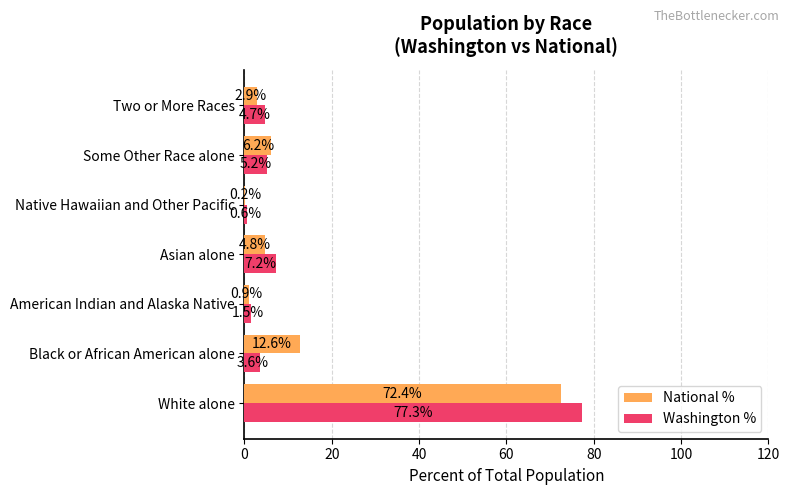

Which category has the highest value in the National % series?

White alone